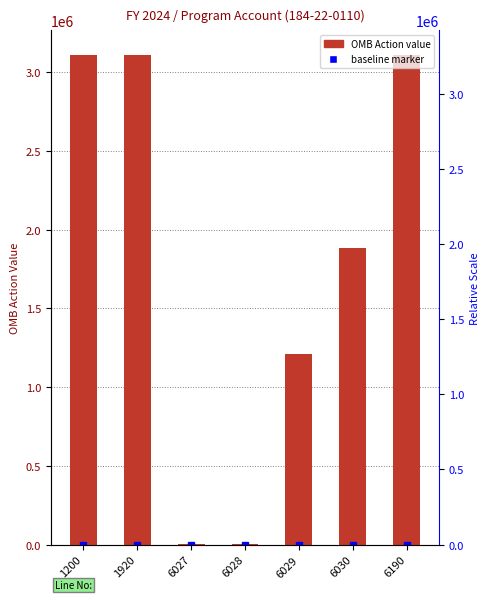

The value at 6030 is 438901. True or false?

False